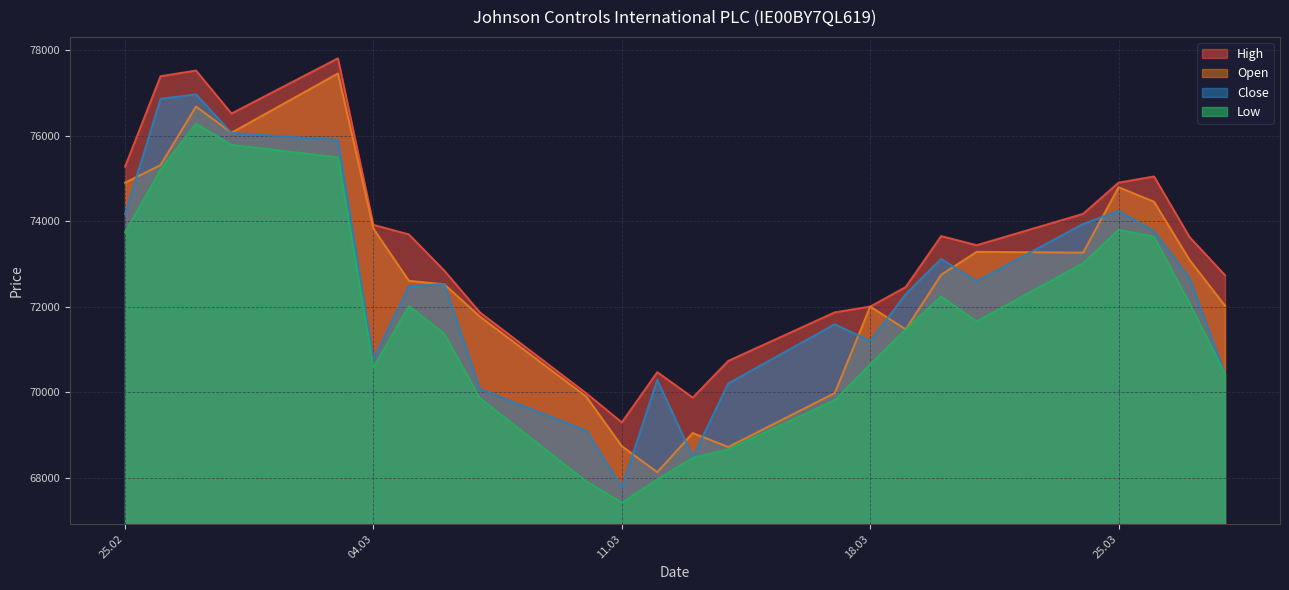

Rank the series by their maximum value, from highest to lowest.

High, Open, Close, Low